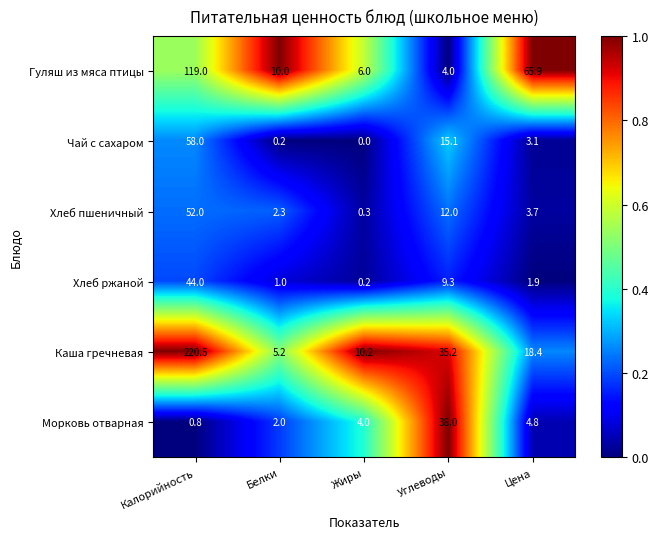

Which label corresponds to the largest value in the chart?

Калорийность